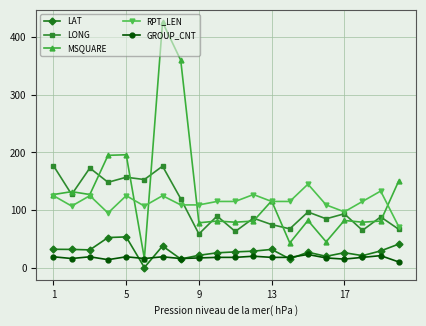

Rank the series by their maximum value, from highest to lowest.

MSQUARE, LONG, RPT_LEN, LAT, GROUP_CNT